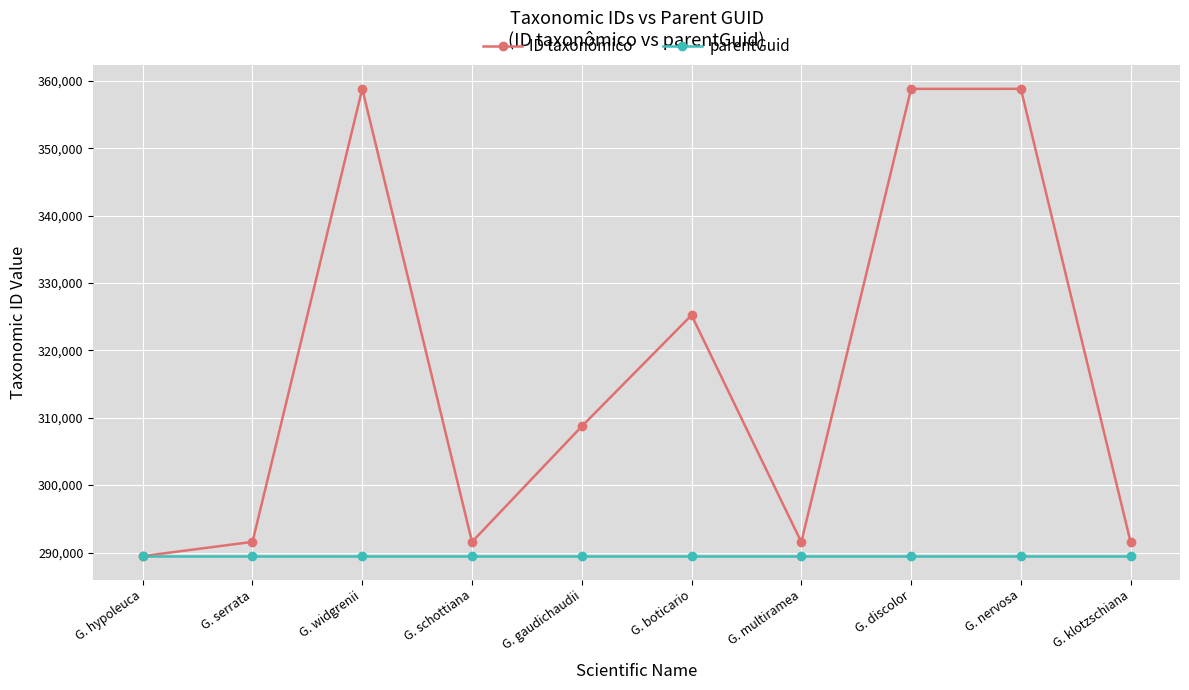

Which series has the widest spread of values?

ID taxonômico